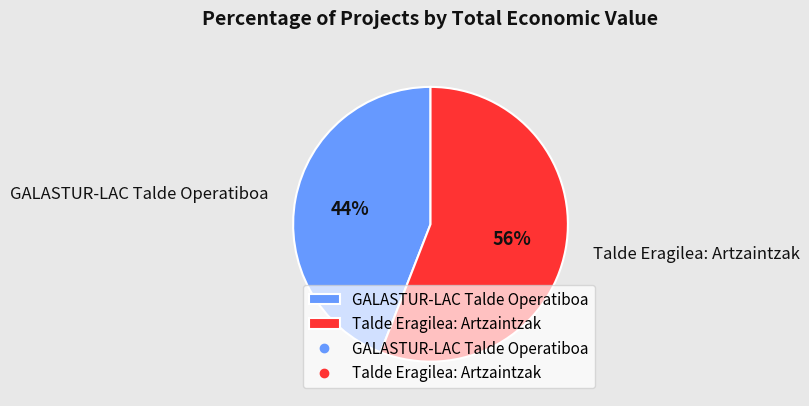

Is it true that Talde Eragilea: Artzaintzak is 56% of the pie?

True